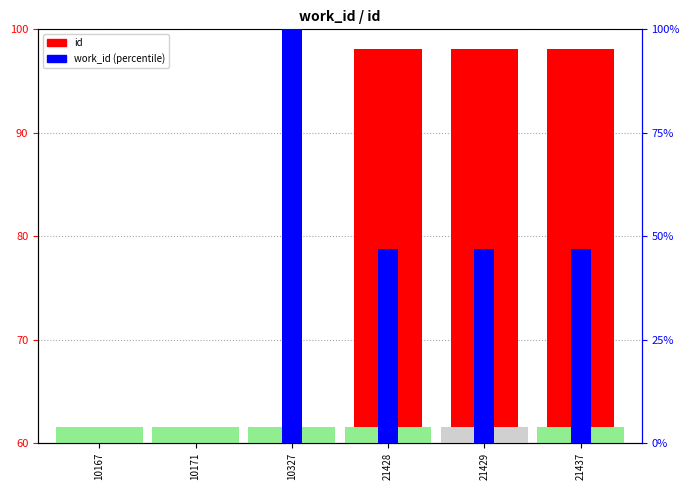

Reading left to right, what are all the values shown in this chart?

id: 60.6	60.6	61.1	98.1	98.1	98.1
work_id: 0.0	0.0	100.0	46.8	46.8	46.8